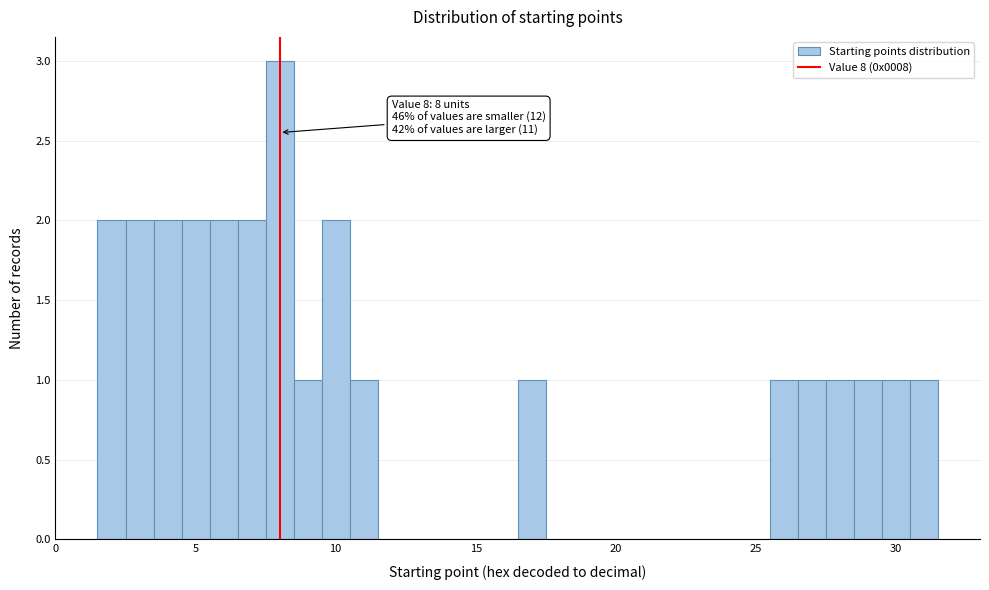

Around what value on the x-axis is the tallest bar? Give the approximate position of its centre, as read against the axis.

8.0